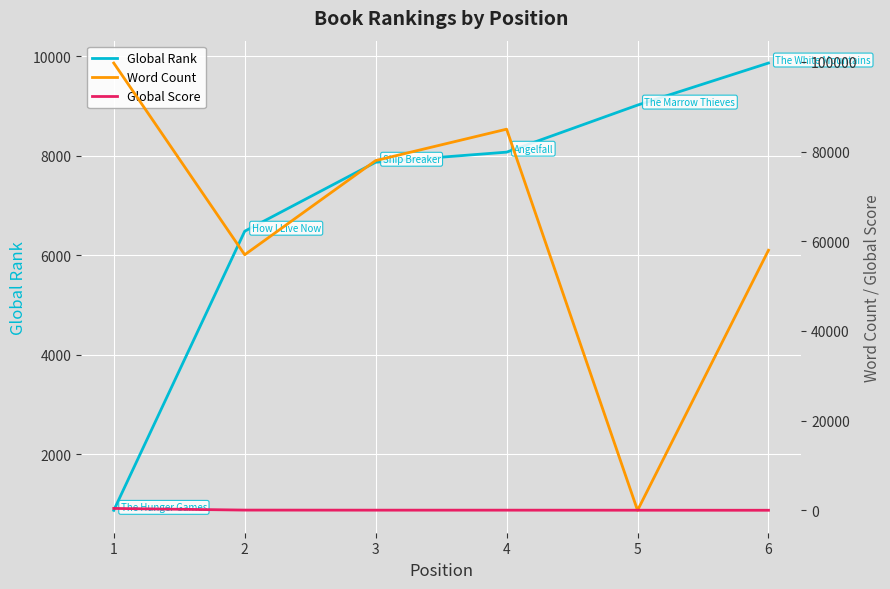

How many times do Global Rank and Word Count cross each other?

2